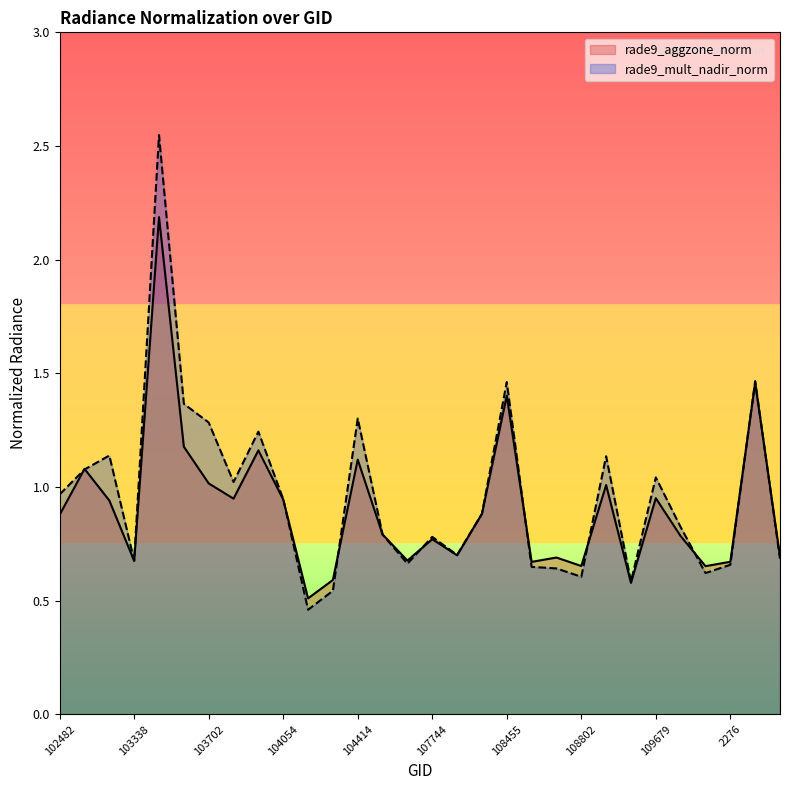

True or false: rade9_aggzone_norm has a value of 0.7 at 110385.

True